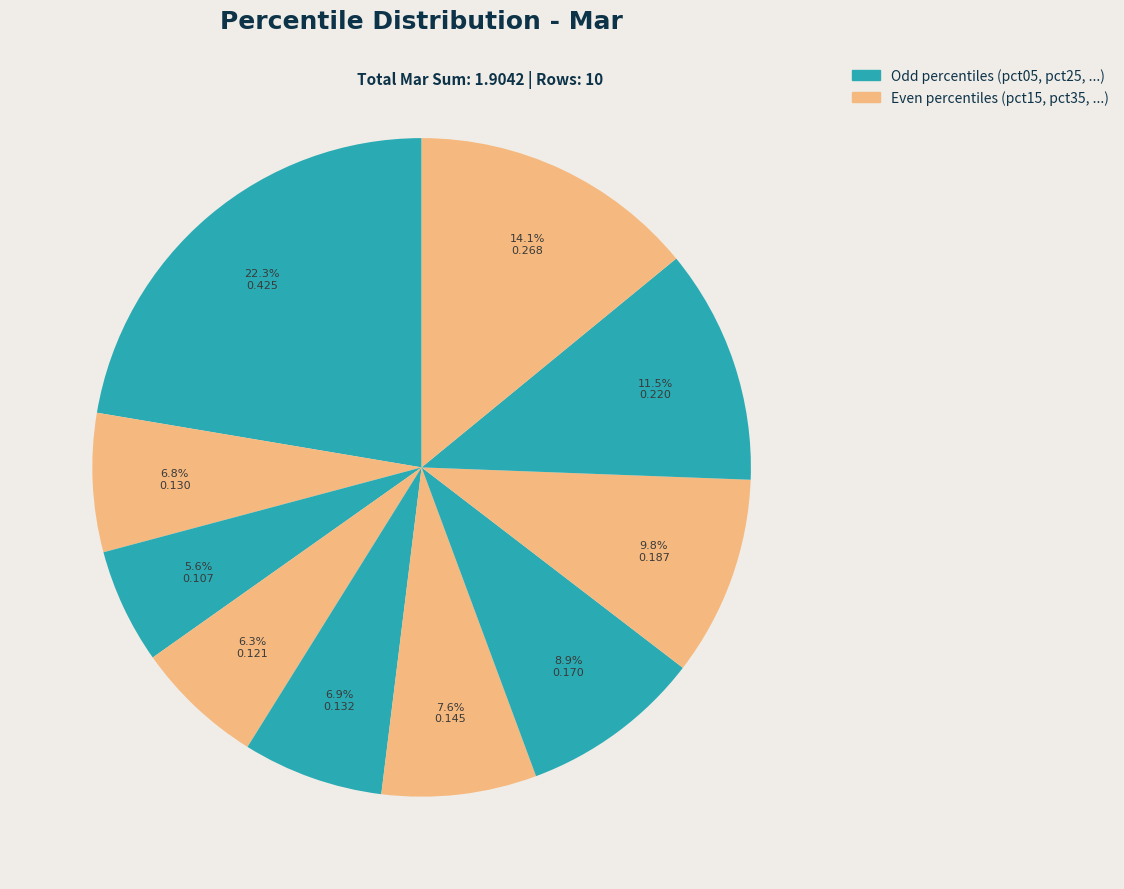

Count the number of slices in the pie.

10